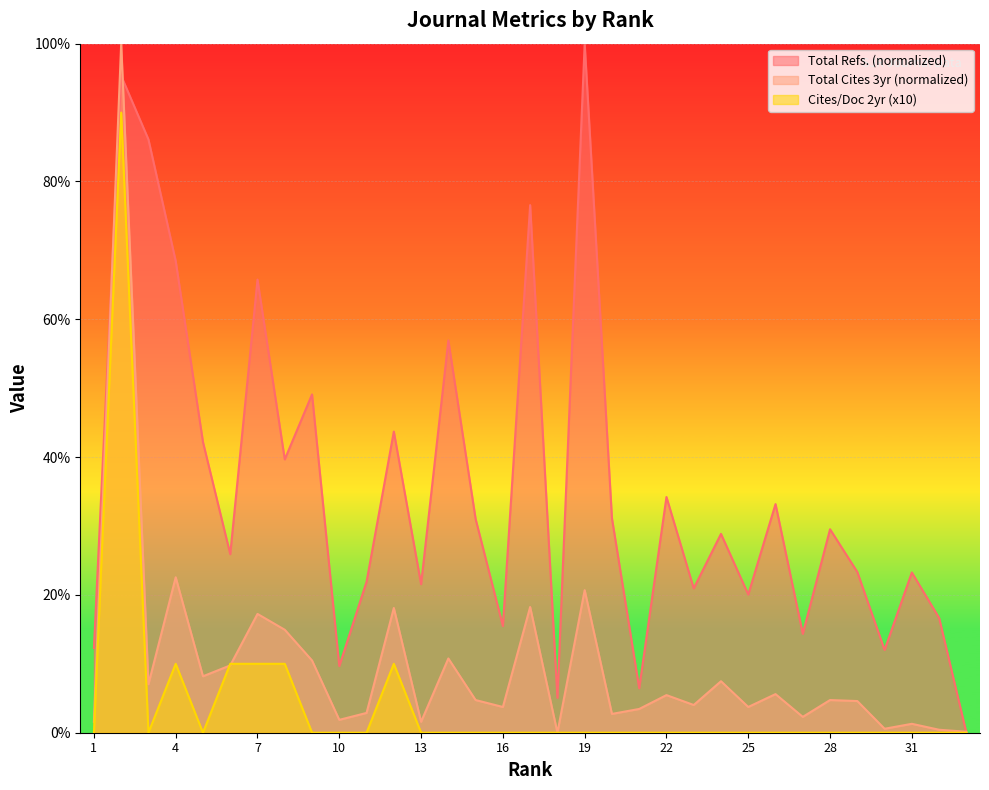

Where is the first local minimum for Cites / Doc. (2years)?

3